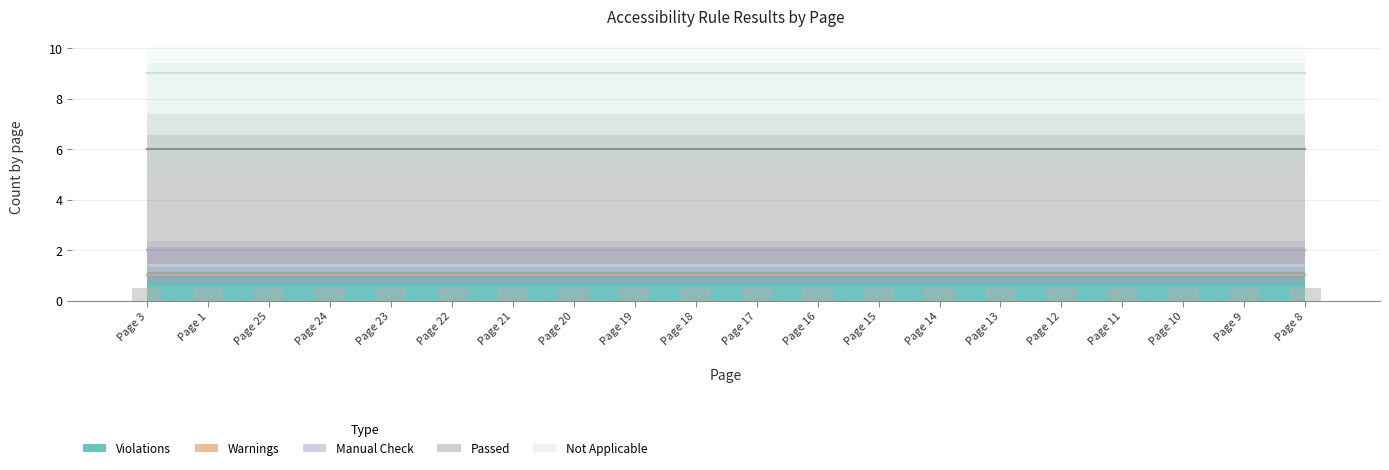

How many series are shown in this chart?

5